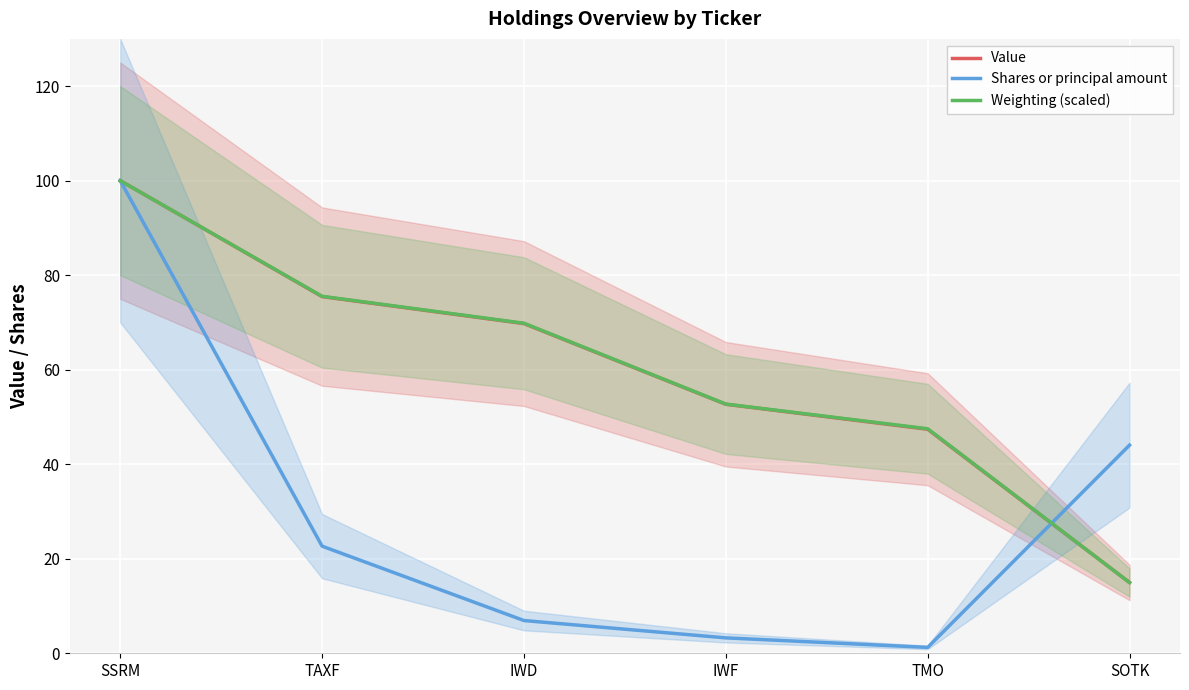

At TAXF, list the series in order from smallest to largest.

Shares or principal amount, Value, Weighting (scaled)